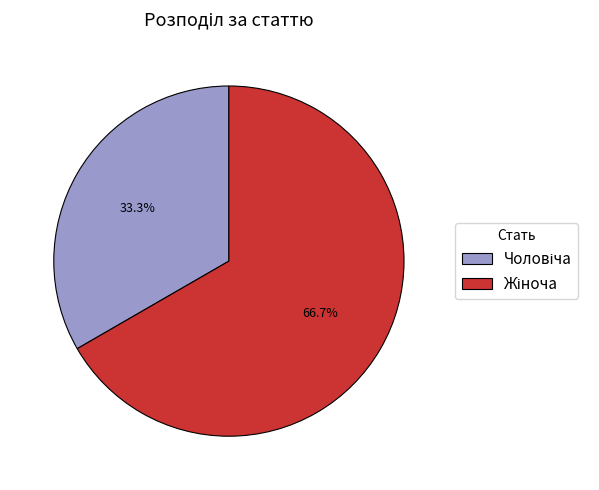

Is there a majority slice in this chart?

Yes